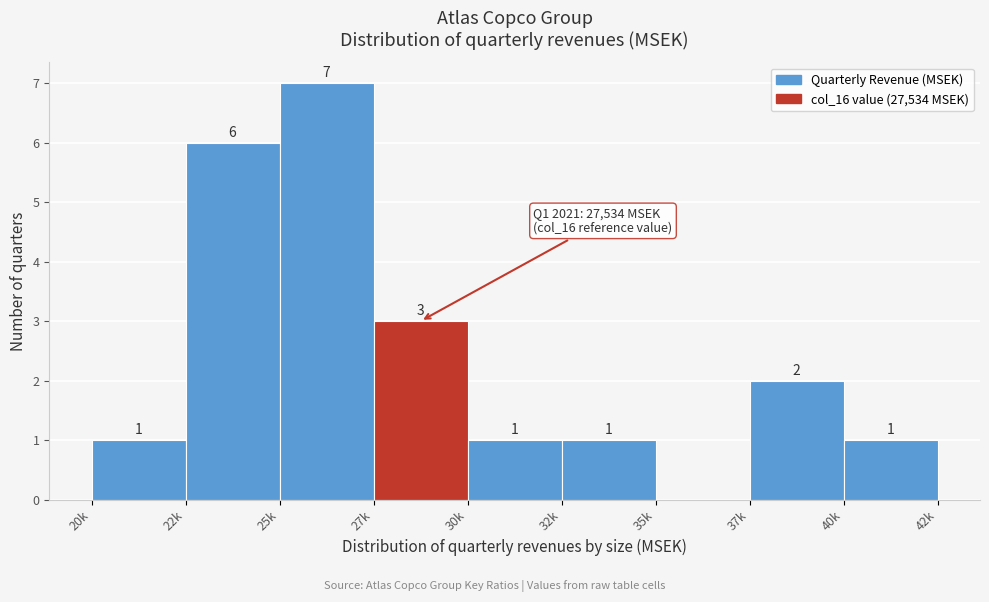

Reading left to right, what are all the values shown in this chart?

20k=1	22k=6	25k=7	27k=3	30k=1	32k=1	35k=0	37k=2	40k=1